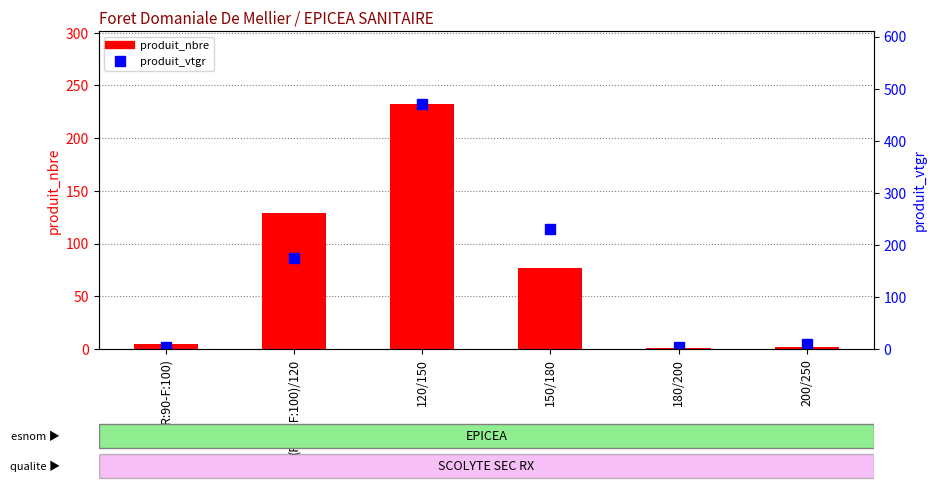

At which category is the sum across all series the highest?

120/150